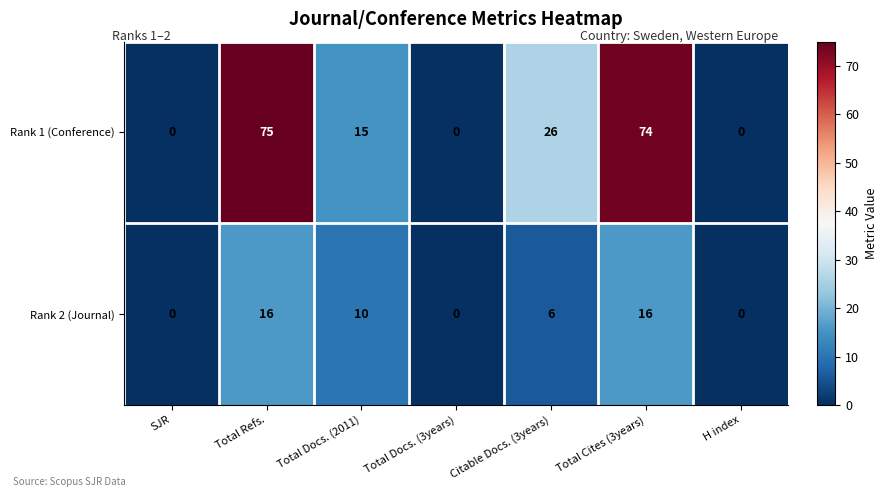

How many data points does each series have?

7